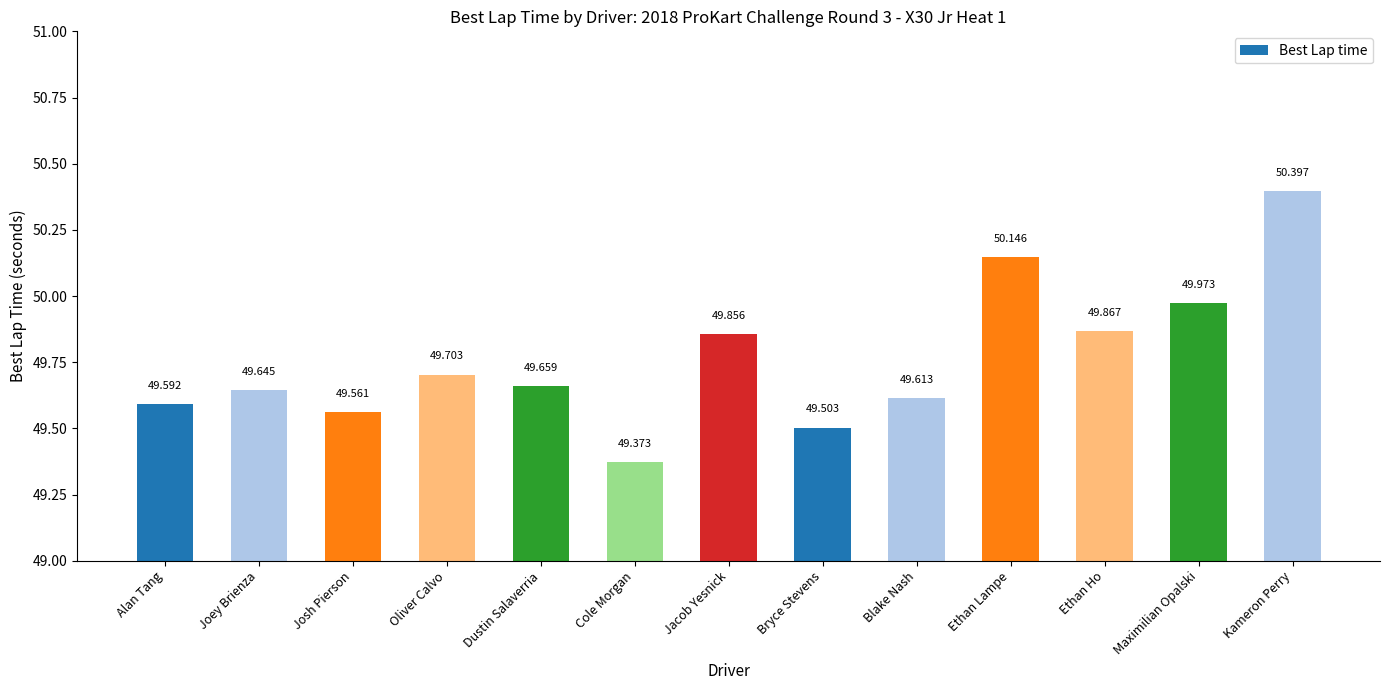

Does the chart contain stacked bars?

No